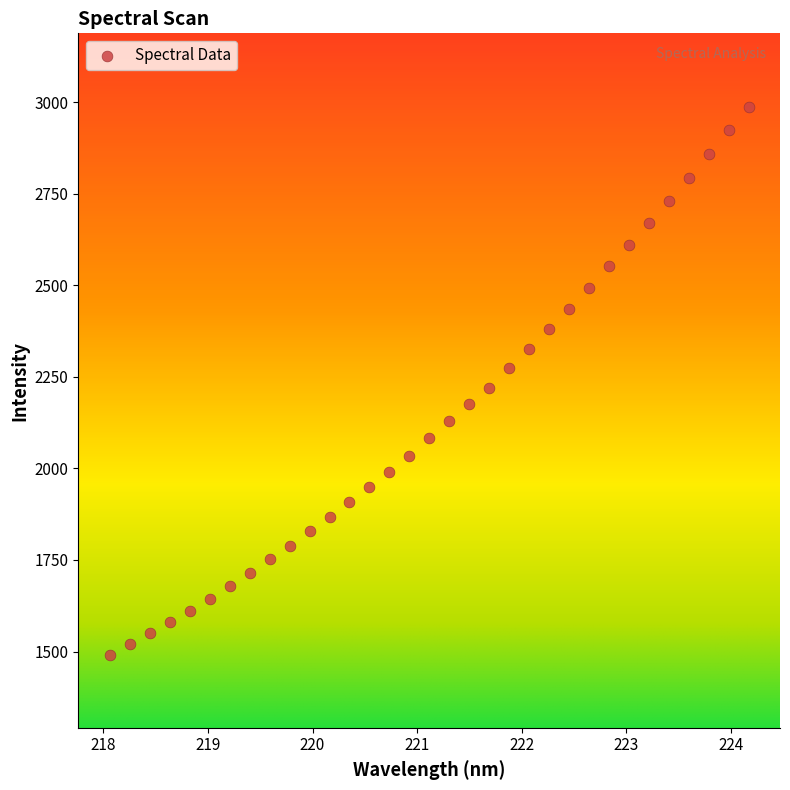

What is the range of Y values (max minus min)?

1496.6